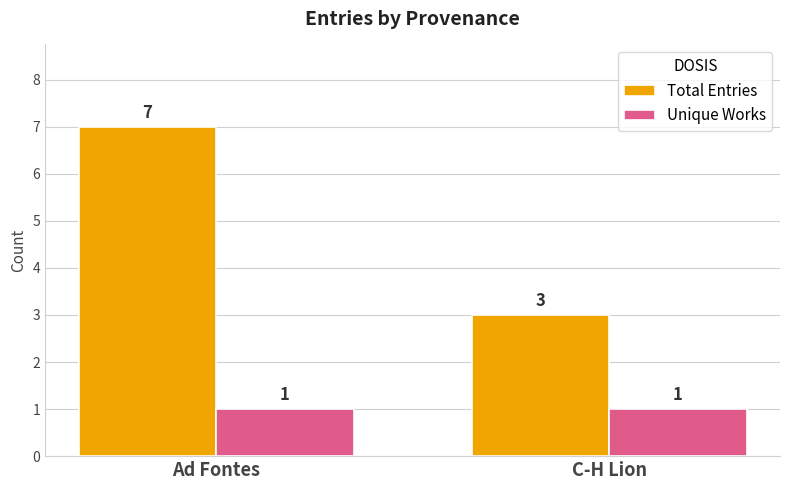

What is the smallest value displayed?

1